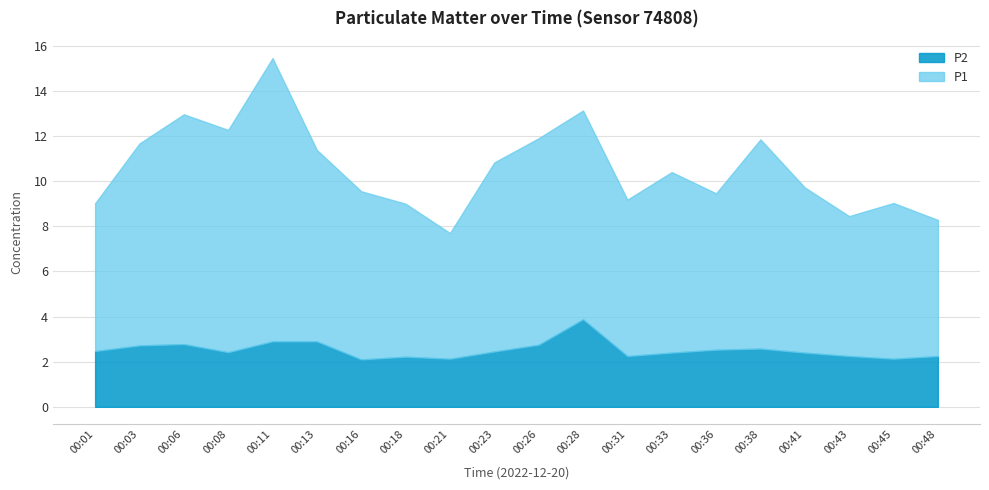

At 00:28, list the series in order from largest to smallest.

P1, P2